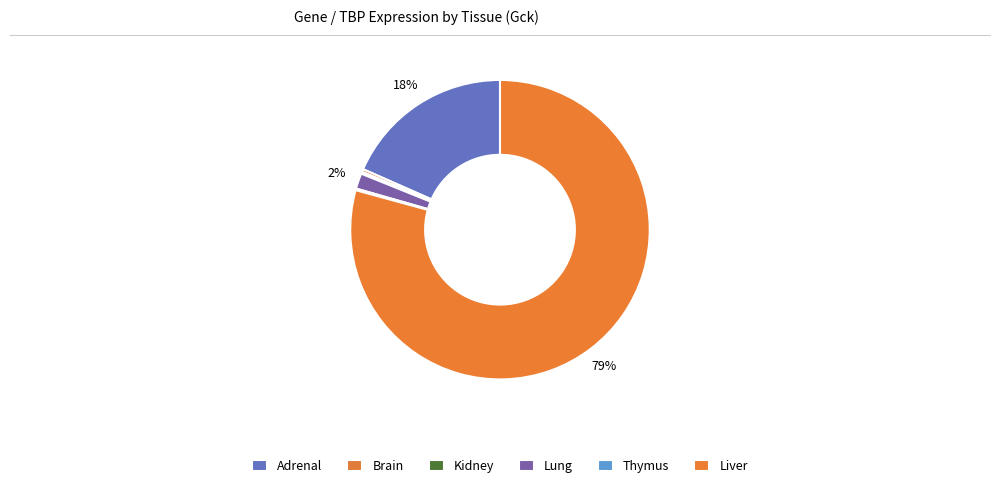

Does Lung represent more than half of the total?

No